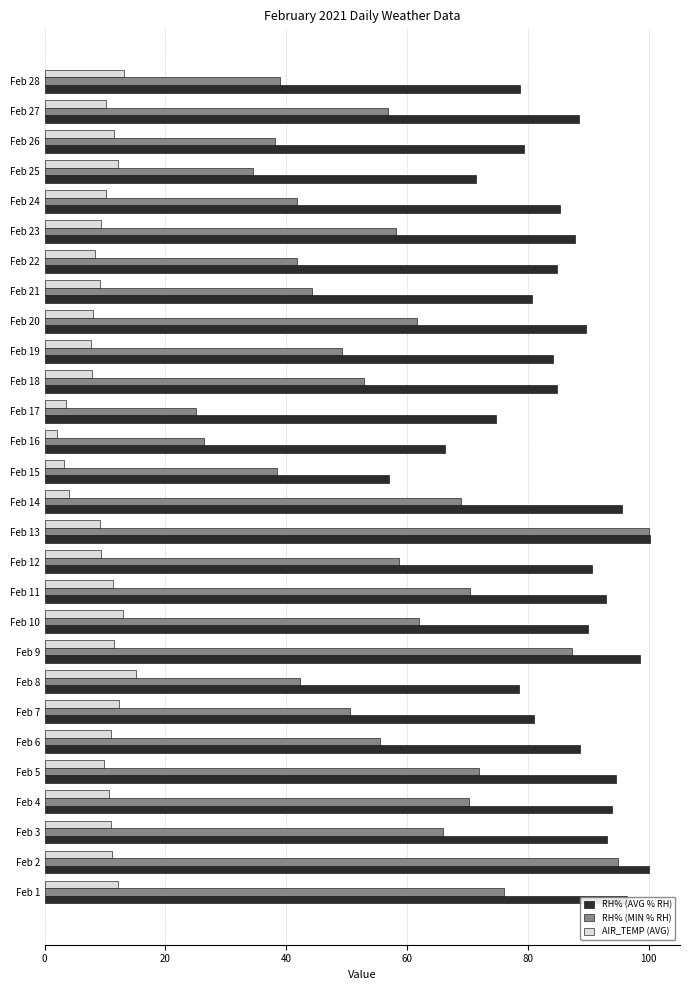

What is the spread (max minus min) of values at Feb 11?

81.6